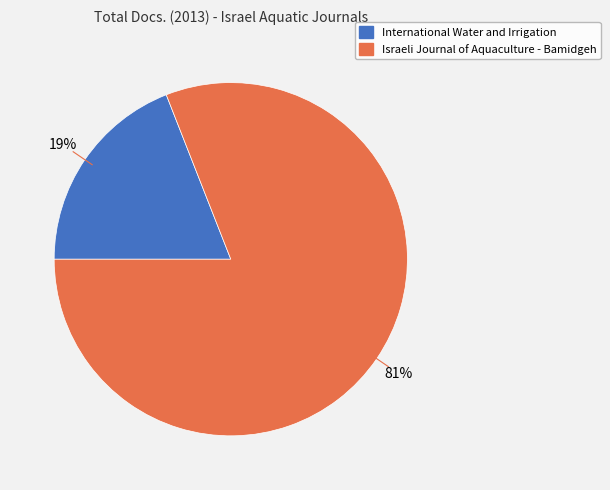

Combined, do International Water and Irrigation and Israeli Journal of Aquaculture - Bamidgeh account for over 50%?

Yes